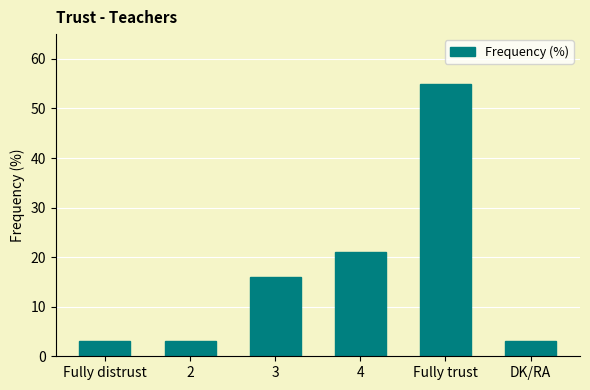

Reading left to right, what are all the values shown in this chart?

Fully distrust=3	2=3	3=16	4=21	Fully trust=55	DK/RA=3